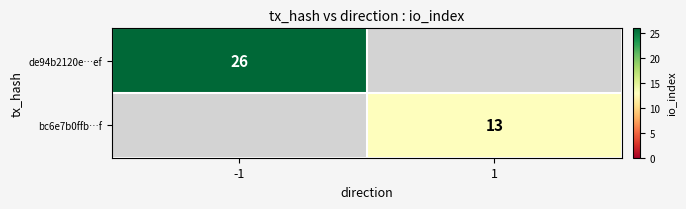

The value of bc6e7b0ffb…f at 1 is 13. True or false?

True